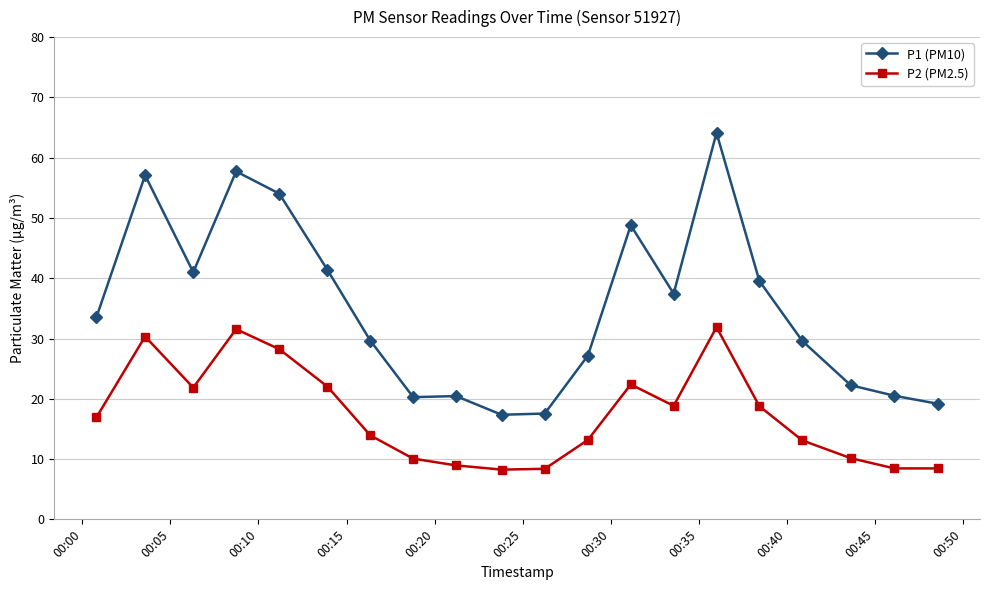

Which series has the largest total across all categories?

P1 (PM10)